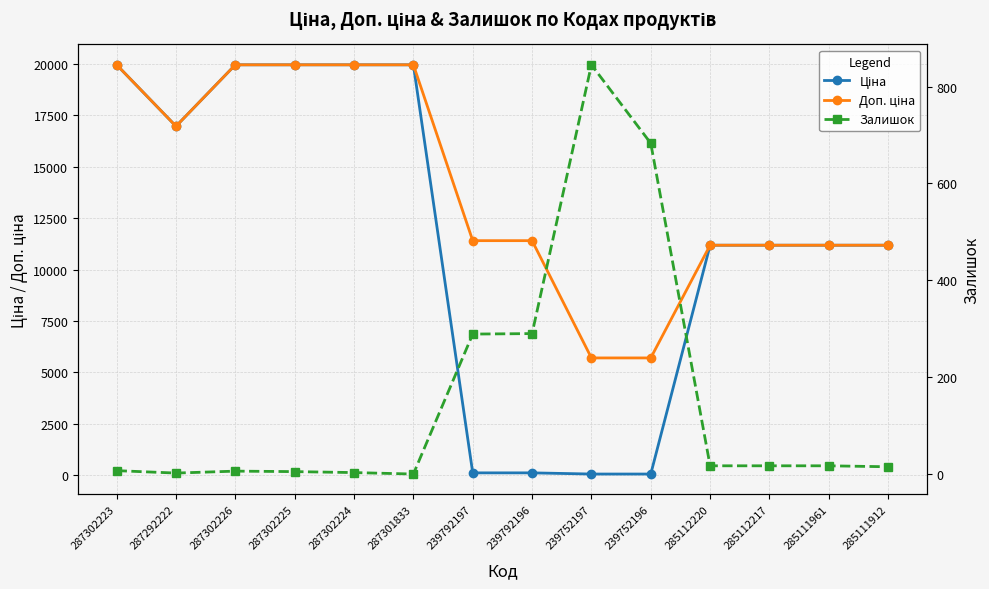

At 287302226, list the series in order from largest to smallest.

Ціна, Доп. ціна, Залишок